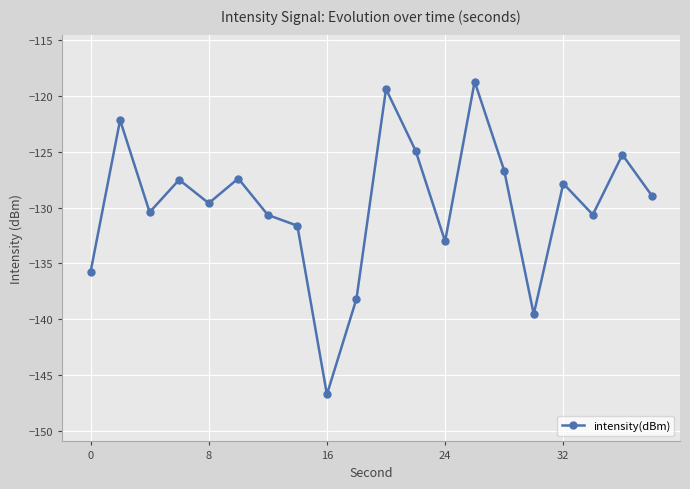

What is the value of the 16th point from the left?

-139.5